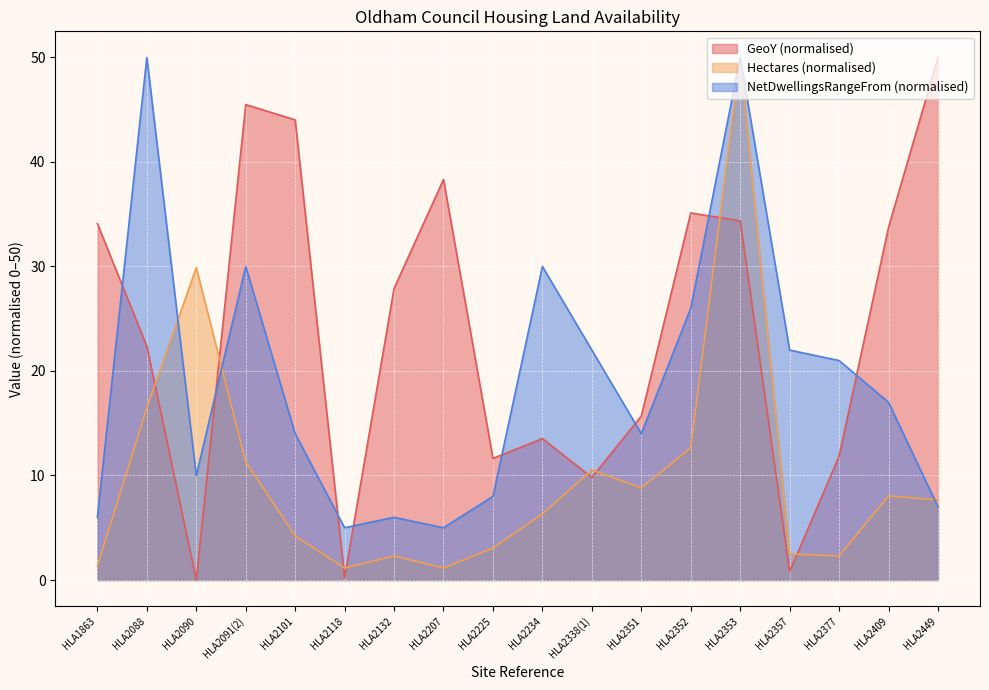

What is the approximate value of GeoY at HLA2409?

33.7